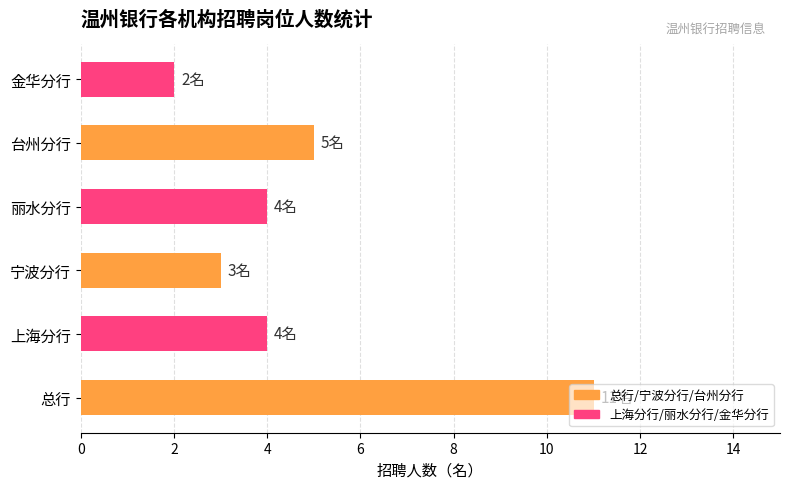

Does the chart contain any negative values?

No